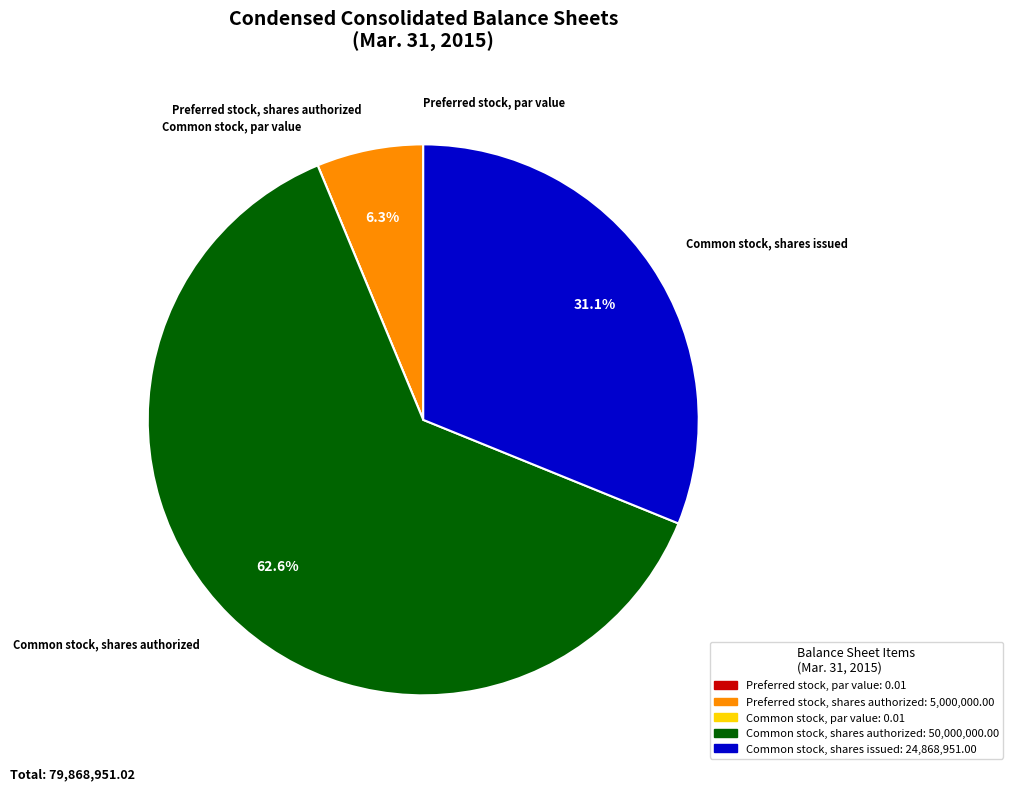

Is it true that Preferred stock, shares authorized is 6% of the pie?

True